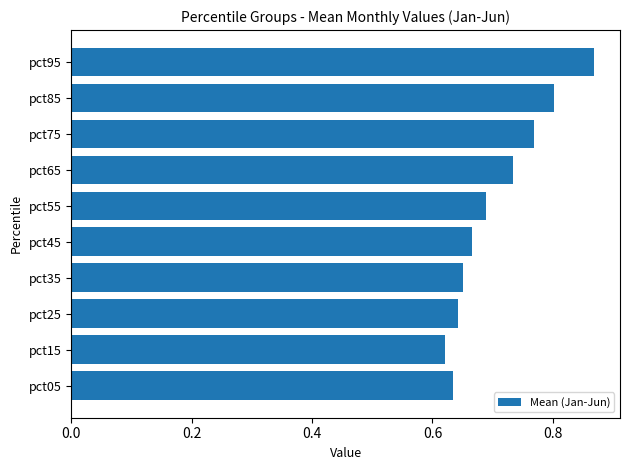

What is the sum of all values?

7.1